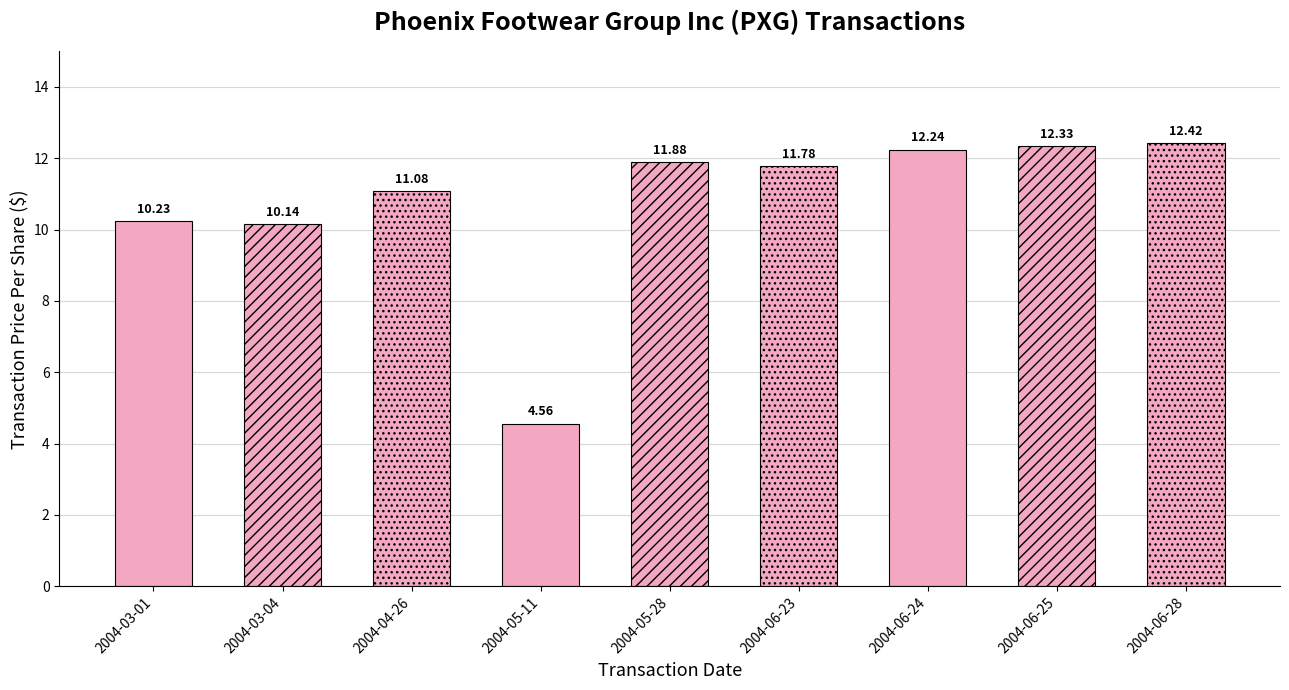

Reading left to right, what are all the values shown in this chart?

2004-03-01=10.2	2004-03-04=10.1	2004-04-26=11.1	2004-05-11=4.6	2004-05-28=11.9	2004-06-23=11.8	2004-06-24=12.2	2004-06-25=12.3	2004-06-28=12.4